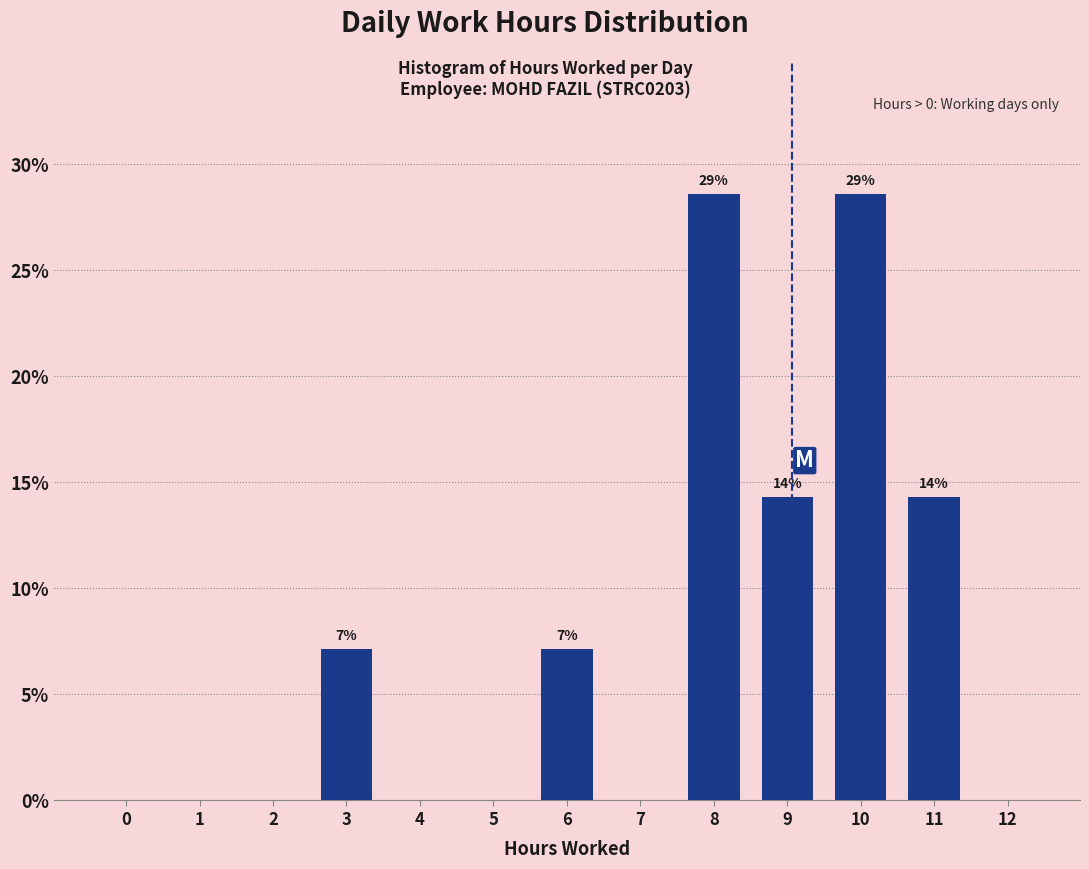

Reading right to left, extract all data points from this chart.

12=0.0	11=14.3	10=28.6	9=14.3	8=28.6	7=0.0	6=7.1	5=0.0	4=0.0	3=7.1	2=0.0	1=0.0	0=0.0